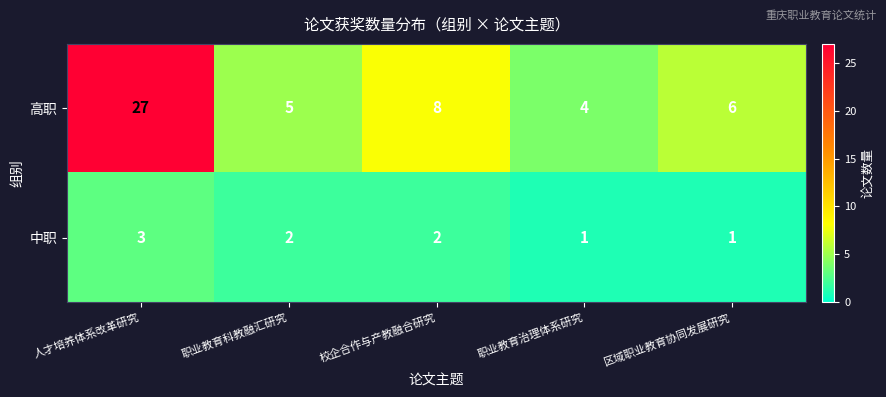

Which series has the largest range (max minus min)?

高职